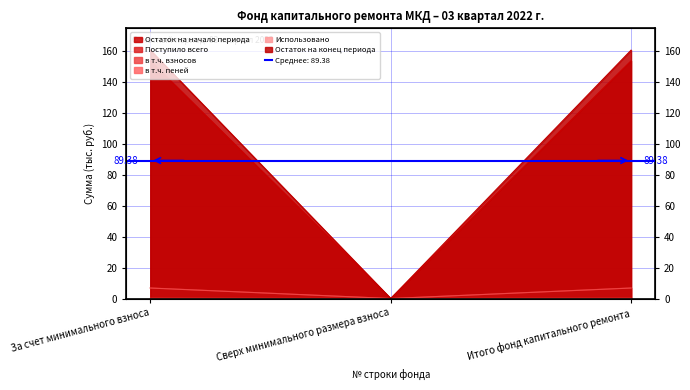

Is the value of Остаток на начало периода at Сверх минимального размера взноса greater than the value of в т.ч. взносов at Сверх минимального размера взноса?

No